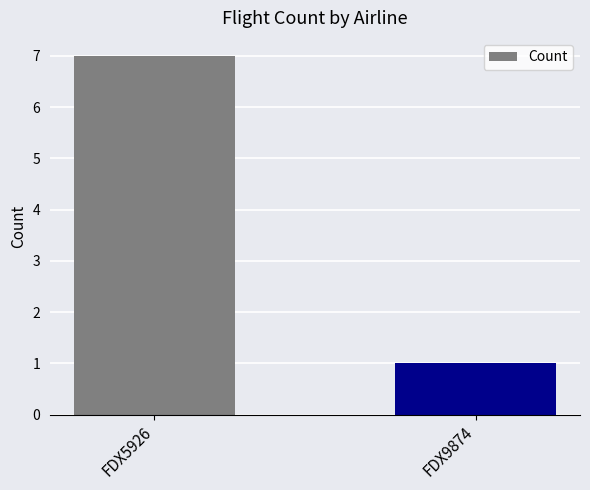

True or false: the data shows 1 at FDX9874.

True